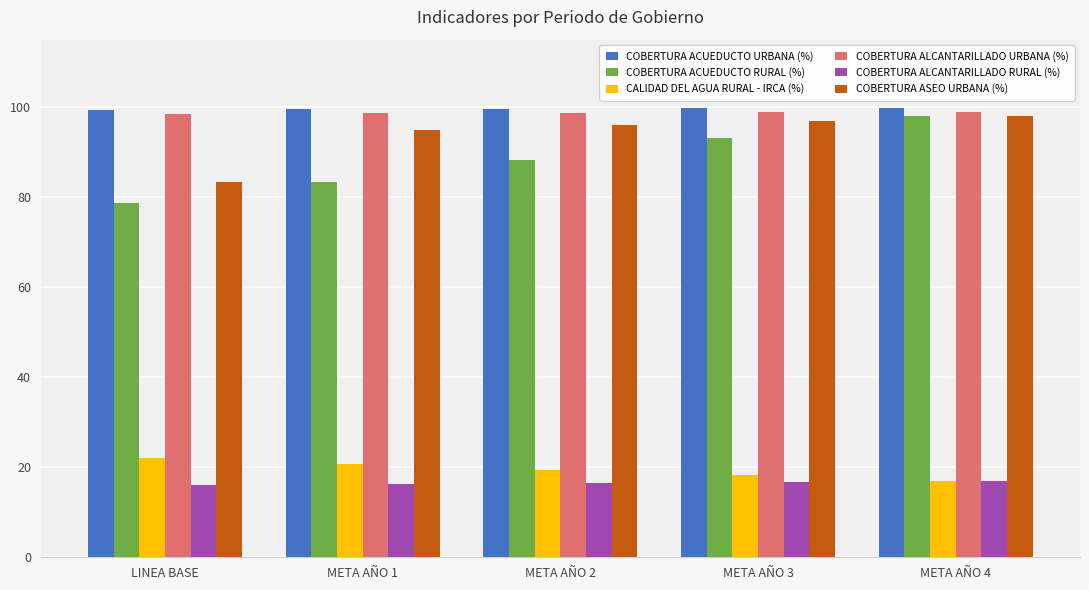

What is the difference between the highest and lowest values at META AÑO 4?

82.9